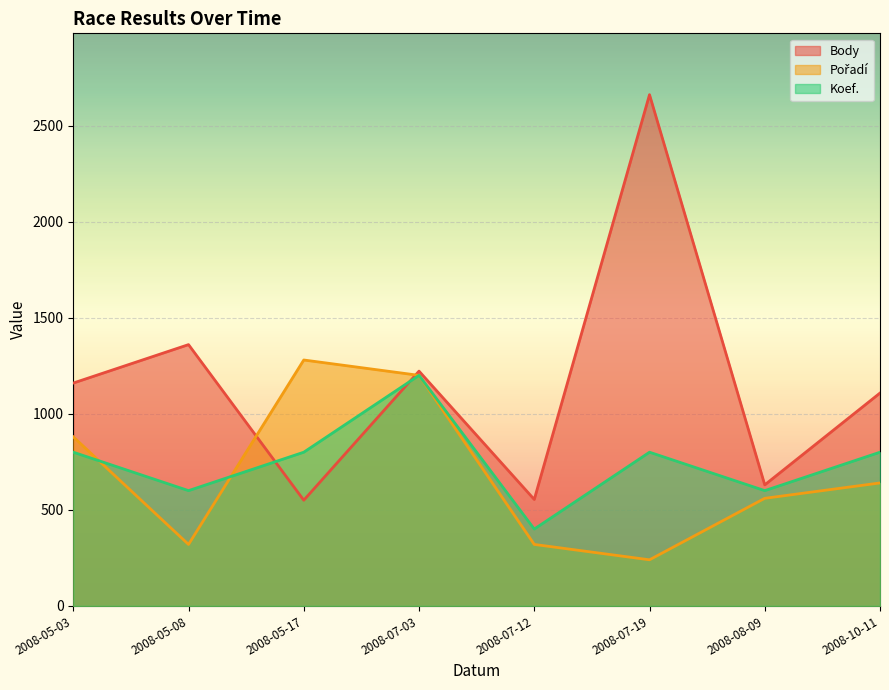

What is the label of the 3rd point from the left?

2008-05-17